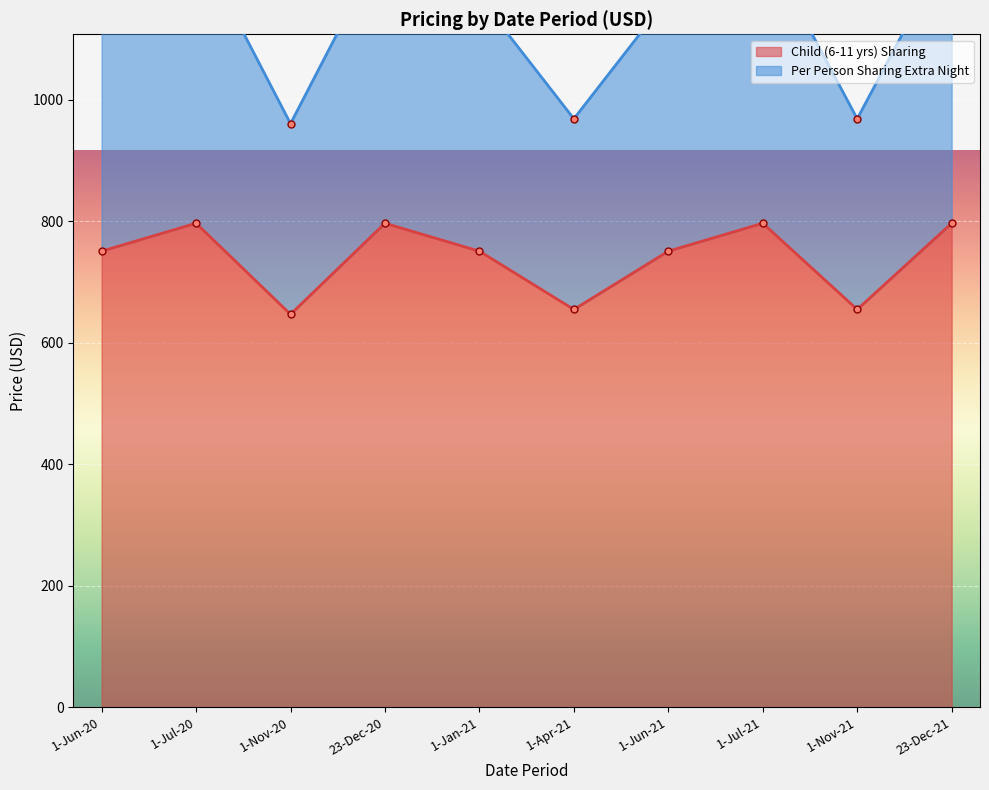

True or false: Per Person Sharing Extra Night and Child (6-11 yrs) Sharing cross at least once.

False